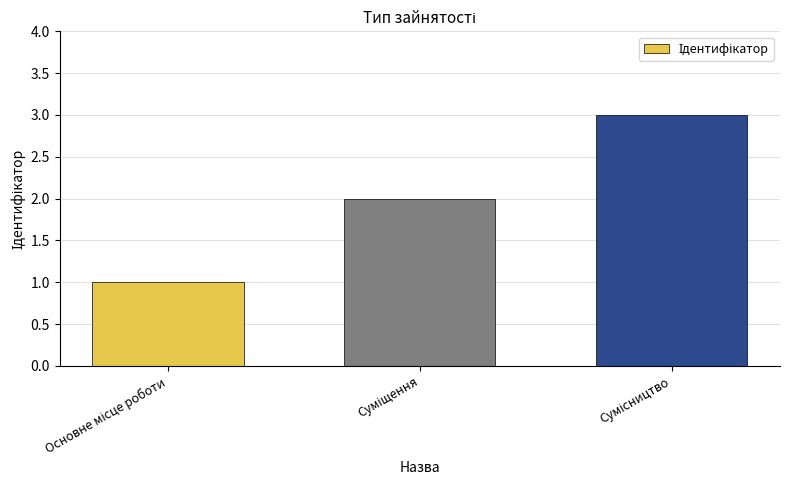

What is the maximum value shown in the chart?

3